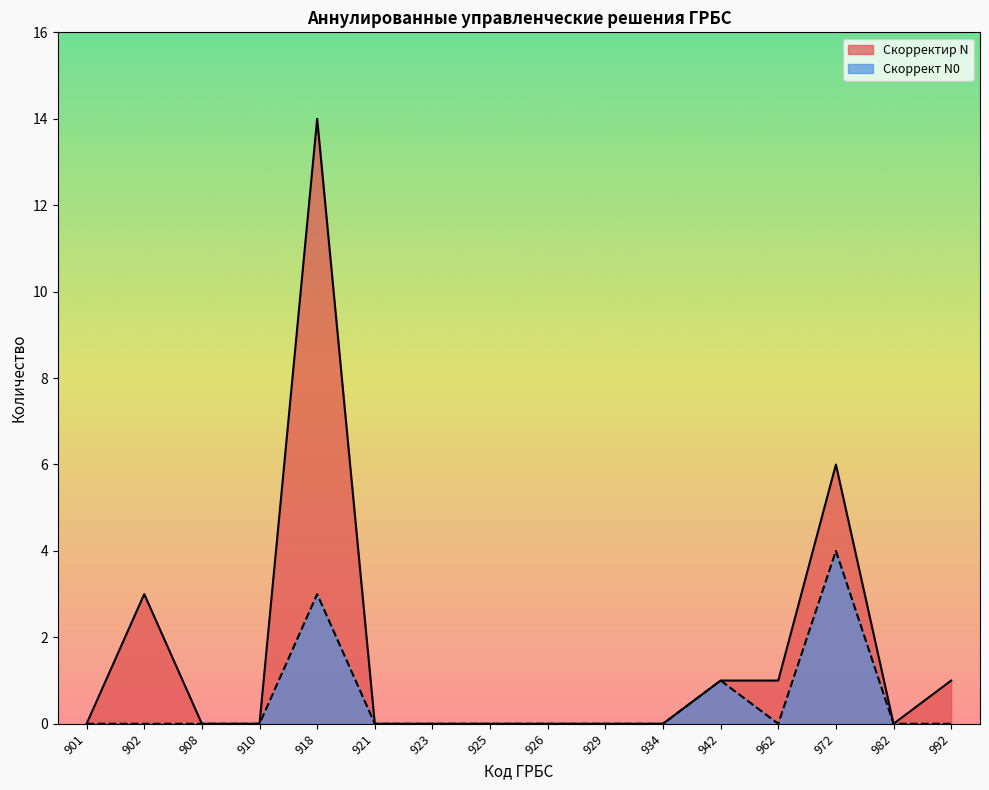

Which series has the widest spread of values?

Скорректир N